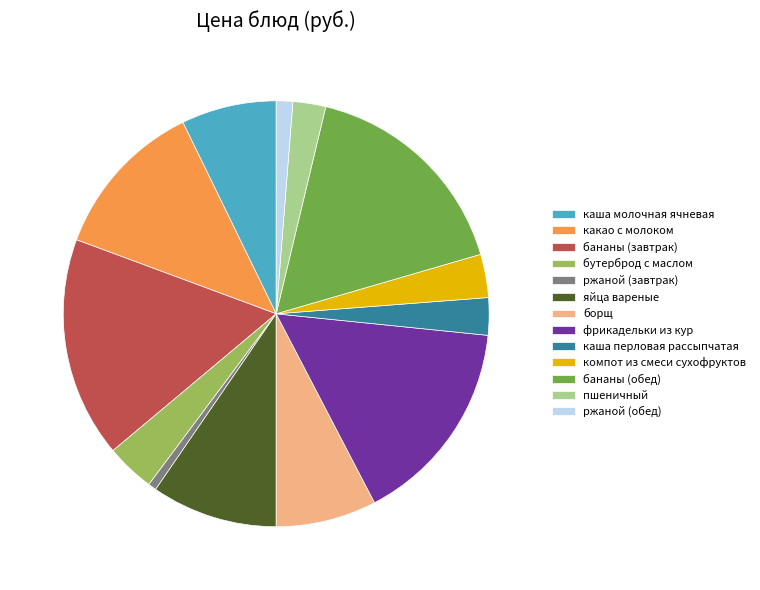

Is it true that бананы (обед) is 17% of the pie?

True